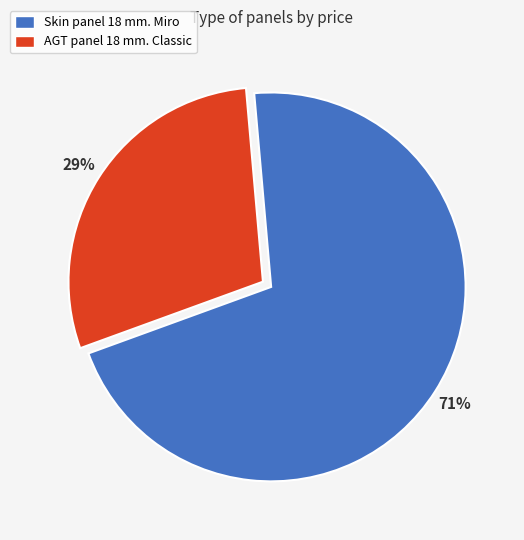

True or false: AGT panel 18 mm. Classic accounts for 22% of the total.

False